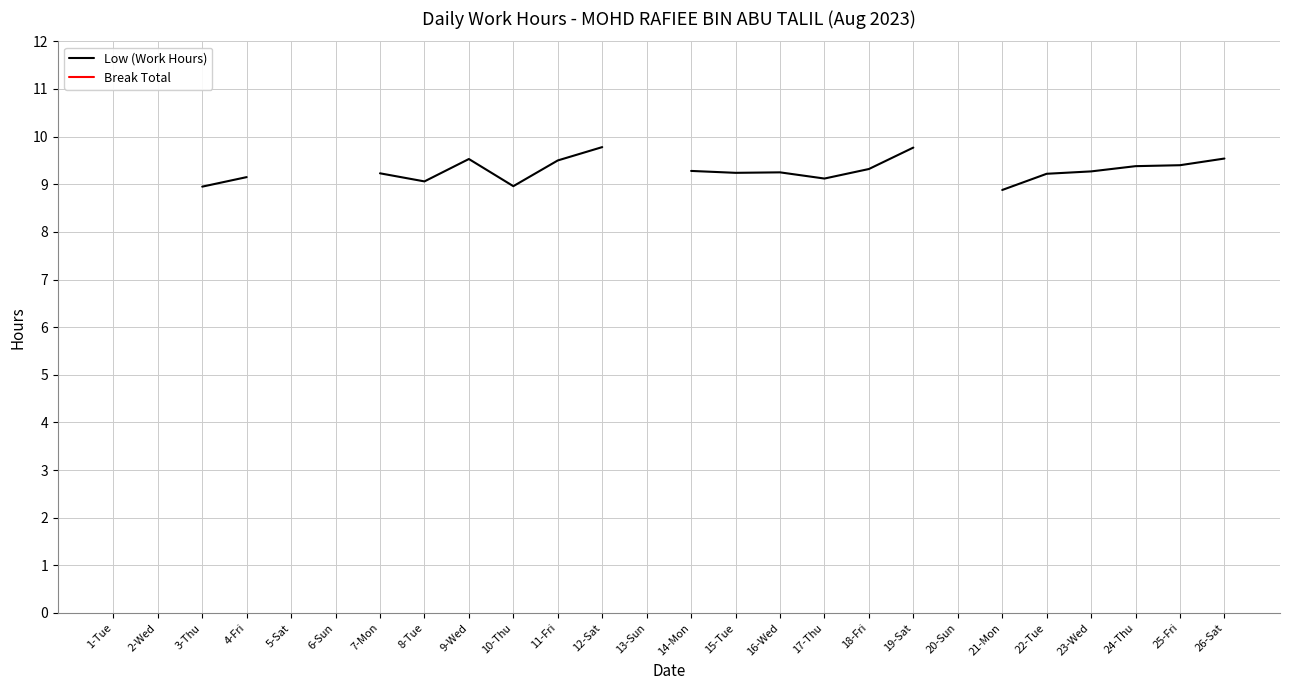

Is it true that Low (Work Hours) equals 12.3 at 18-Fri?

False